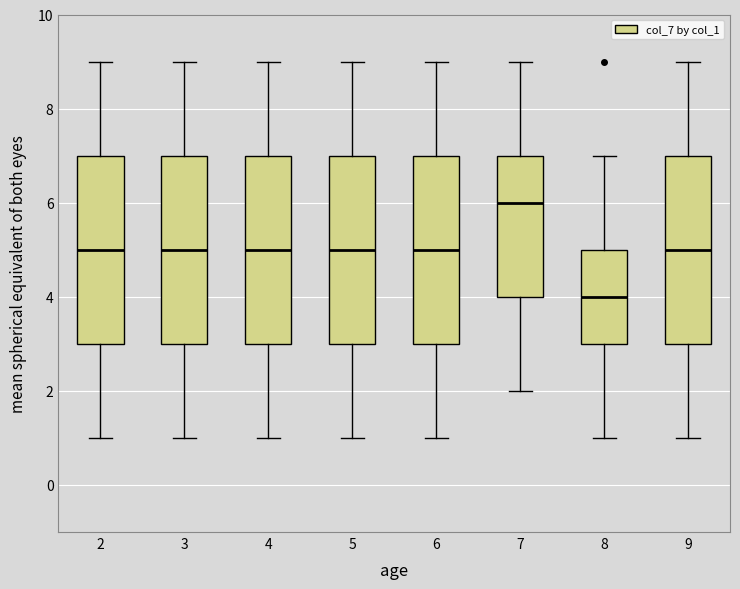

Where does the median line of the box at x = 7 sit on the y-axis? The values are not printed on the chart, so give them approximately, as read against the axis.

6